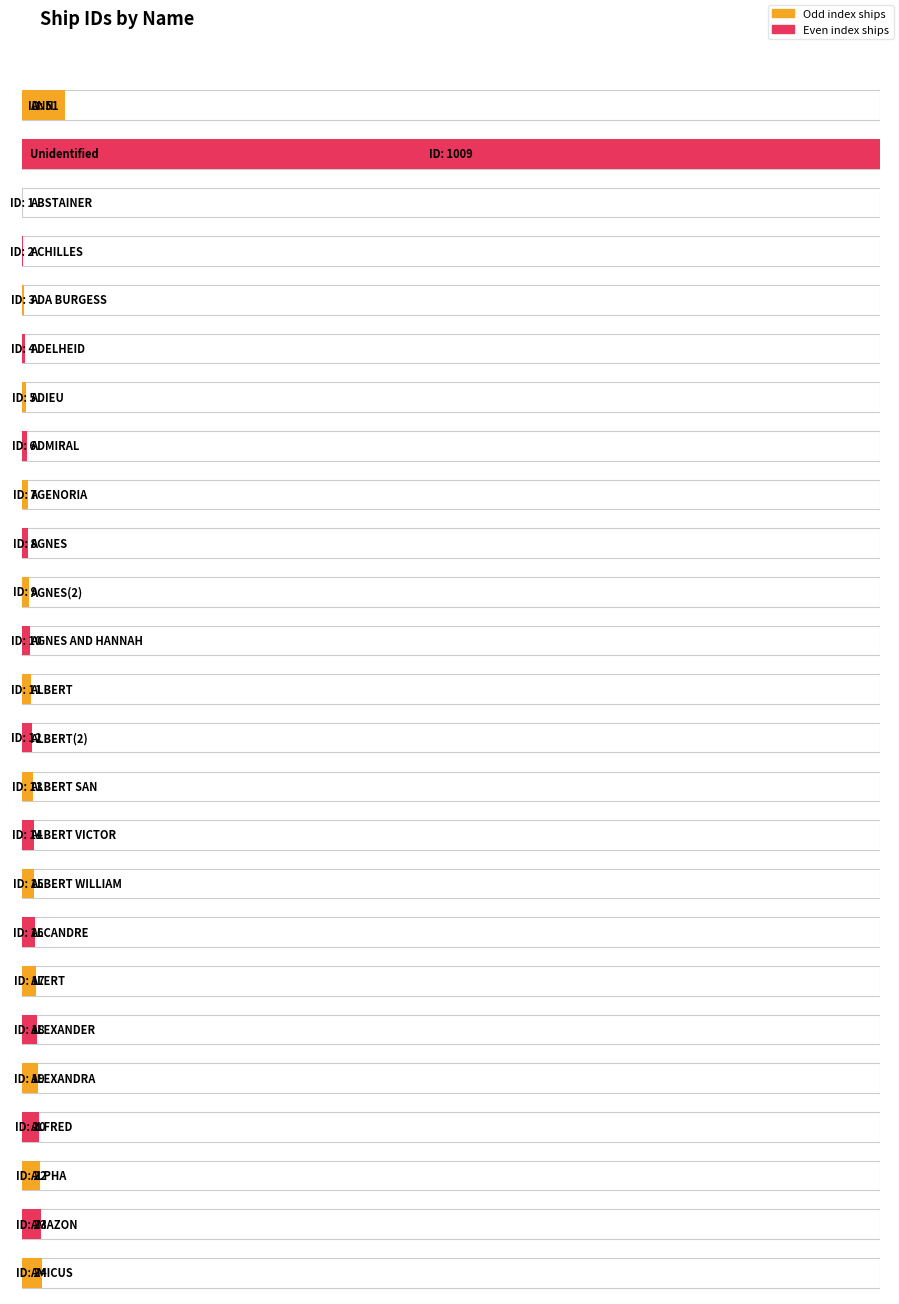

What is the label of the 22nd bar from the left?

ALFRED